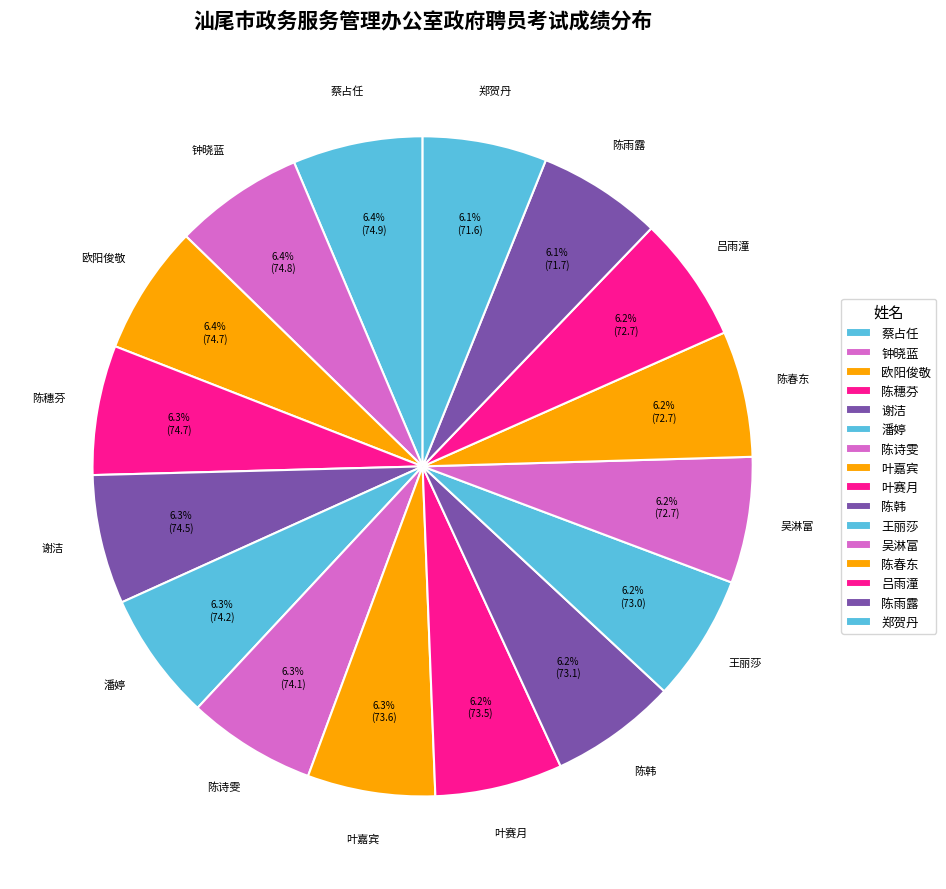

Approximately how many times larger is the value at 潘婷 compared to 蔡占任?

1.0